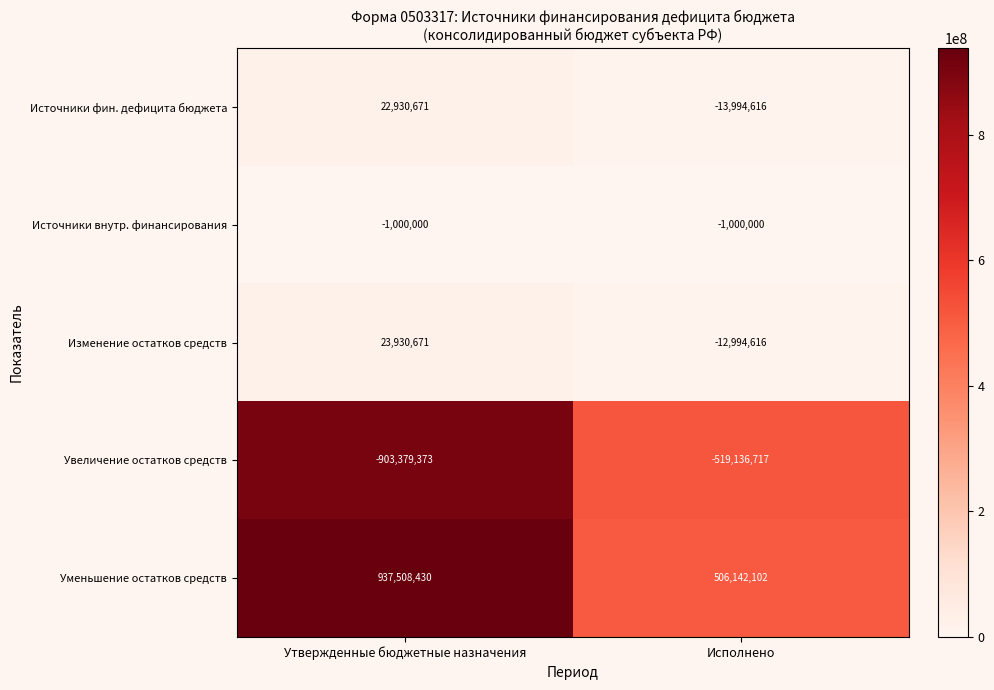

At which category is the sum across all series the highest?

Утвержденные бюджетные назначения